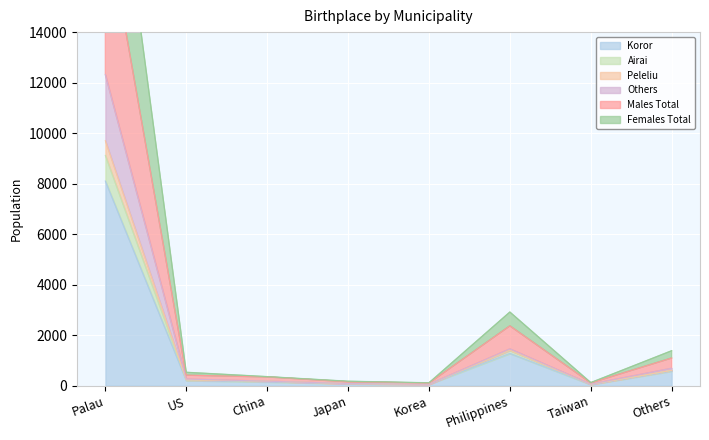

Where is Koror nearest to the value 4074?

Philippines